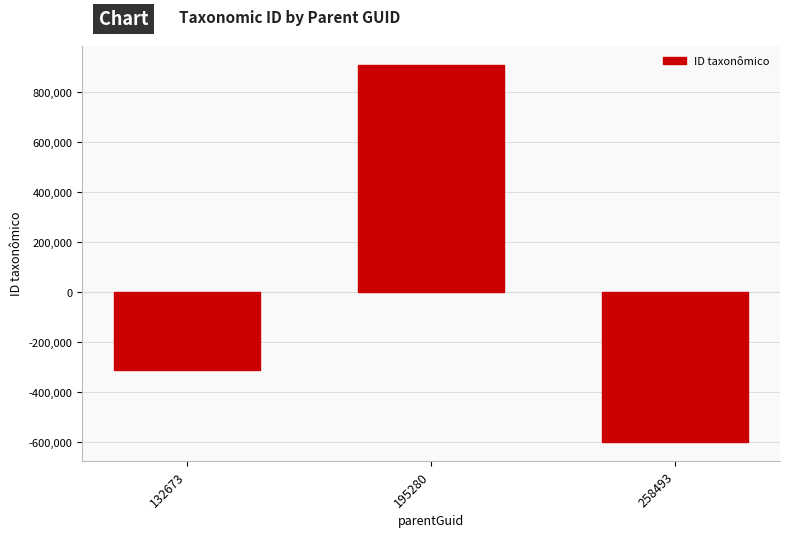

Reading left to right, what are all the values shown in this chart?

132673=-309495.7	195280=908080.3	258493=-598584.7